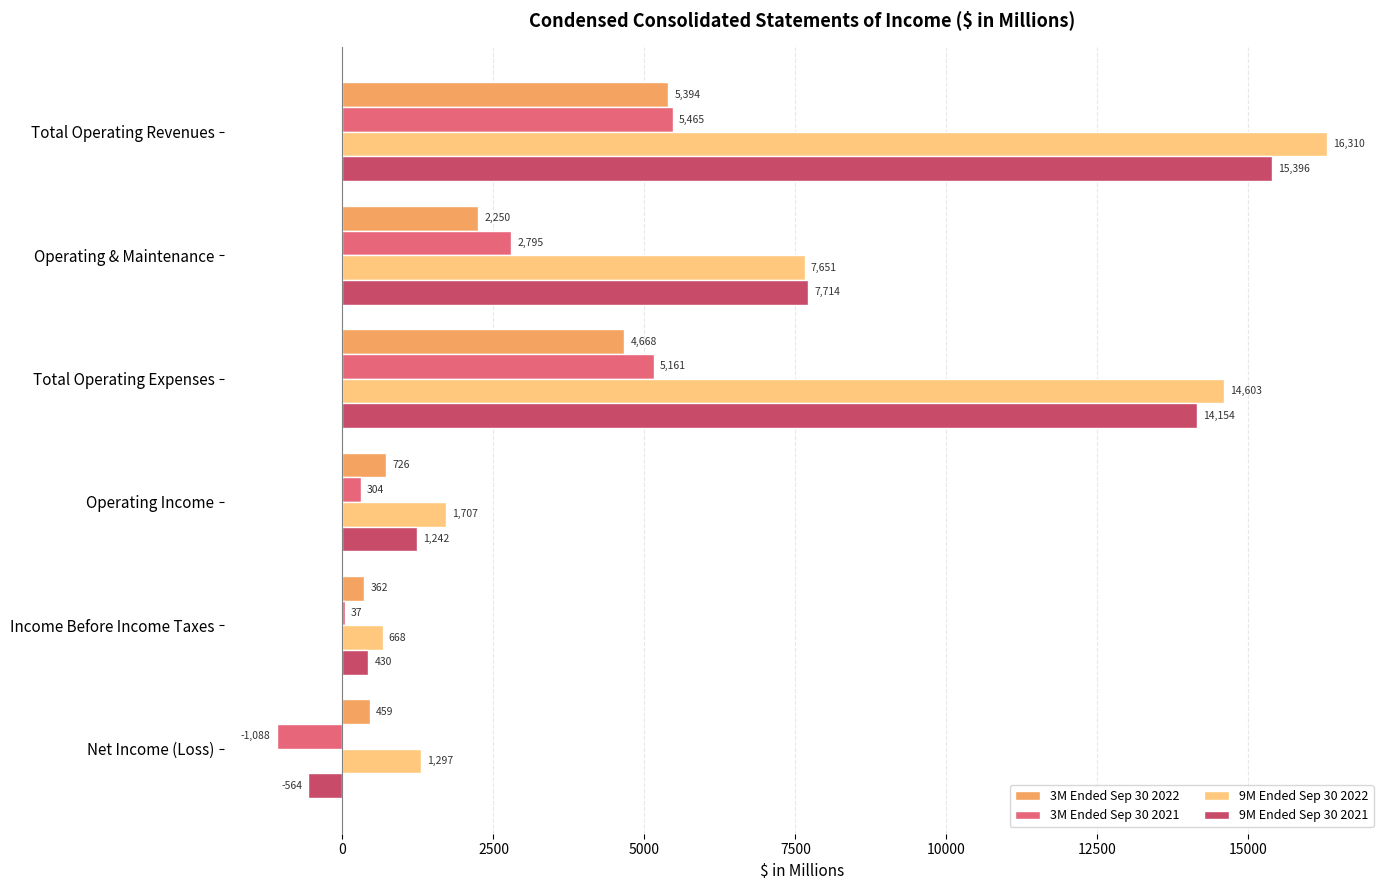

The value of 9M Ended Sep 30 2022 at Net Income (Loss) is 1297. True or false?

True